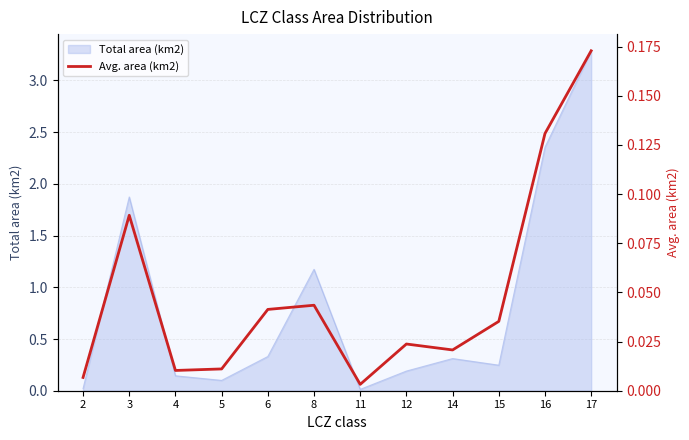

Reading left to right, list all the values displayed in this chart.

2=0.0	3=0.1	4=0.0	5=0.0	6=0.0	8=0.0	11=0.0	12=0.0	14=0.0	15=0.0	16=0.1	17=0.2